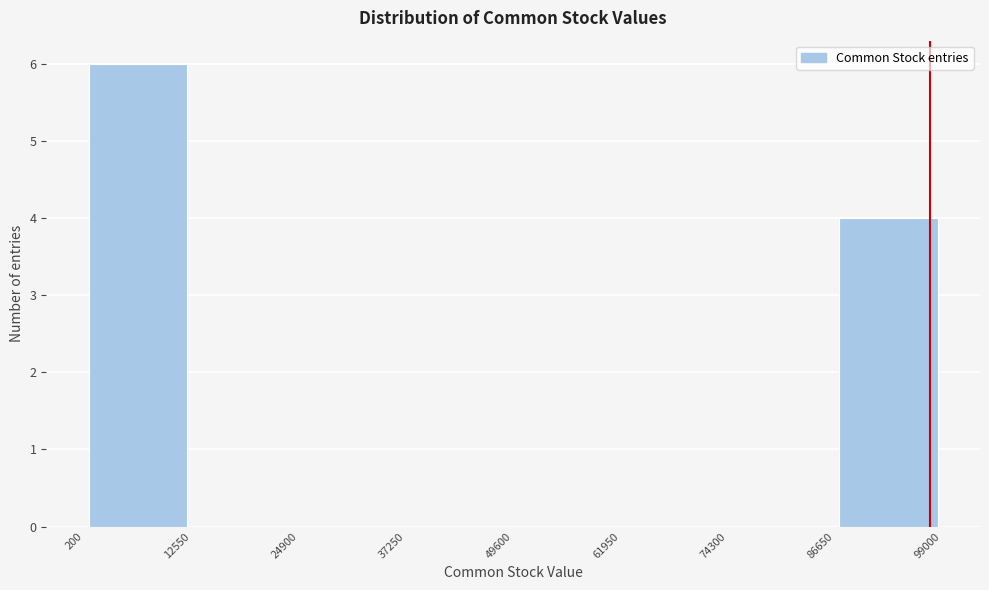

Which range on the x-axis has the tallest bar?

200 to 12550